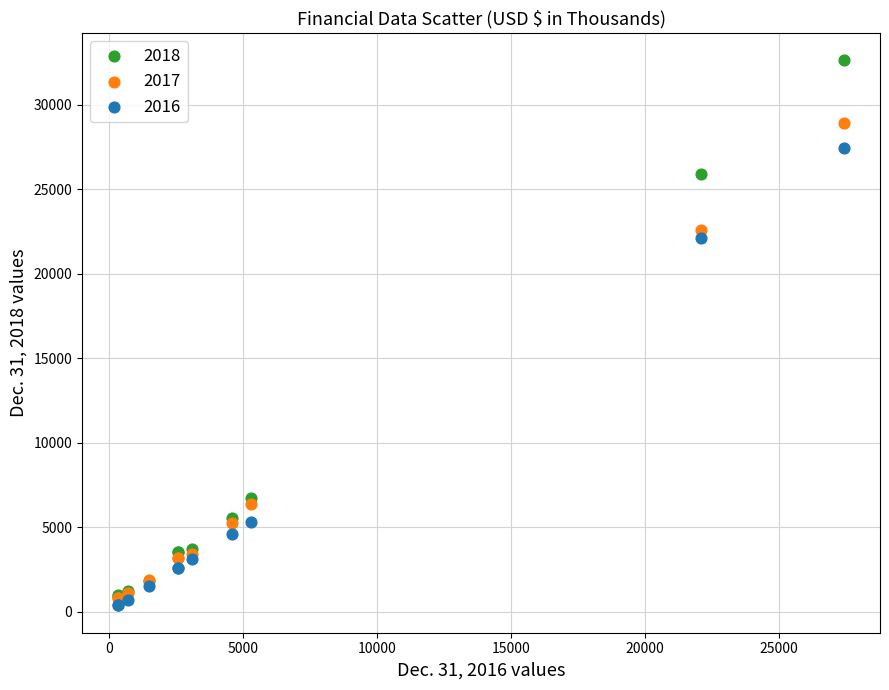

Across all series, what Y value is closest to 16505?

22112